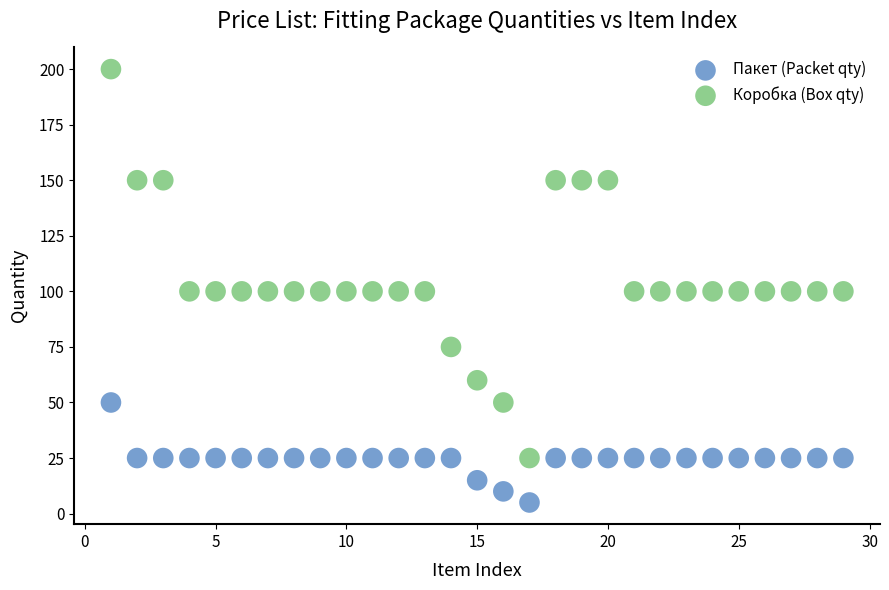

Across all data points, what is the range of Y values (max minus min)?

195